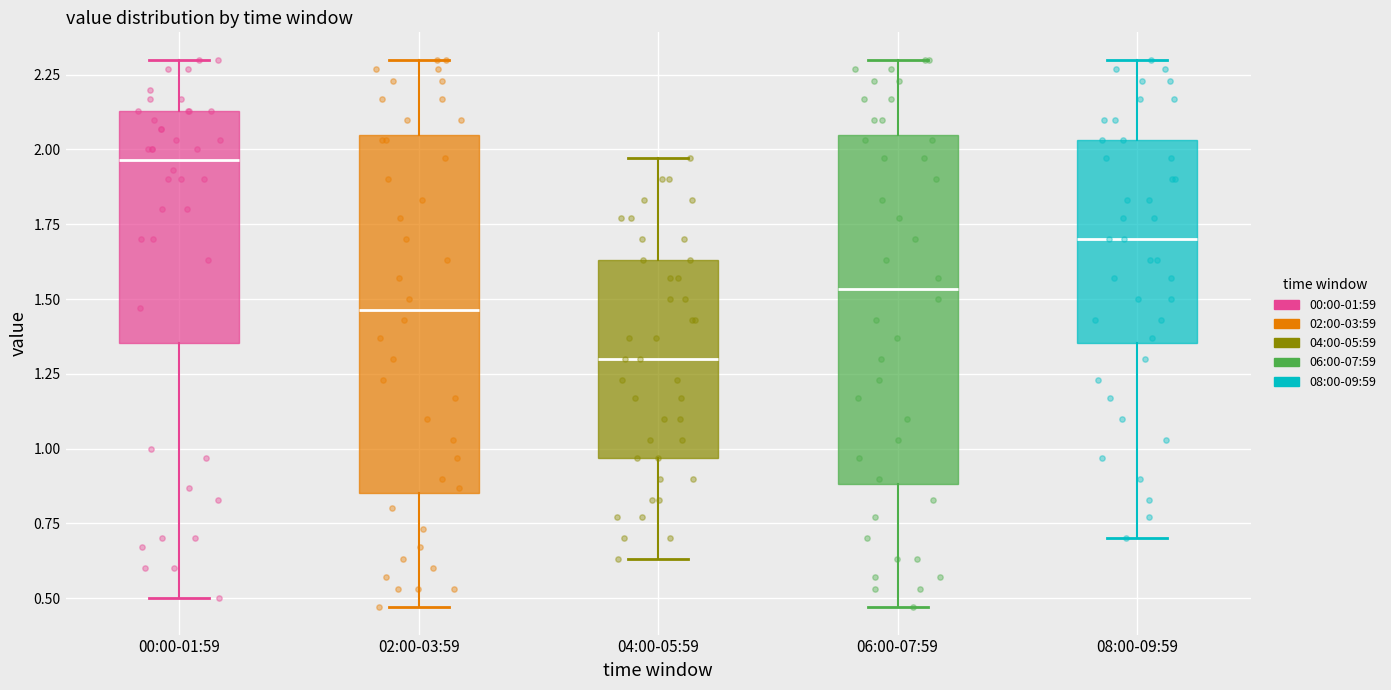

Where does the lower whisker of the box for 04:00-05:59 end on the y-axis? The values are not printed on the chart, so give them approximately, as read against the axis.

0.65